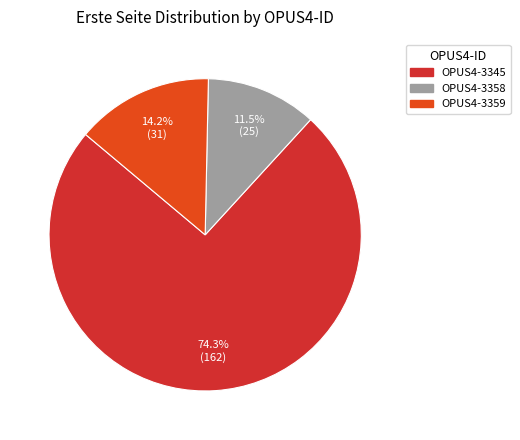

Which category accounts for the majority?

OPUS4-3345